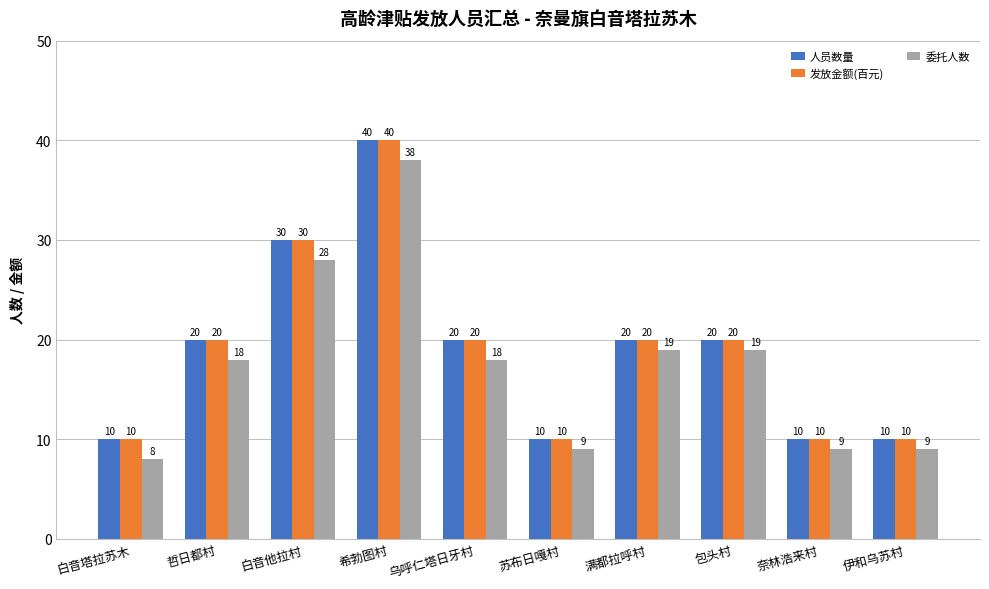

True or false: 人员数量 has a value of 10 at 苏布日嘎村.

True